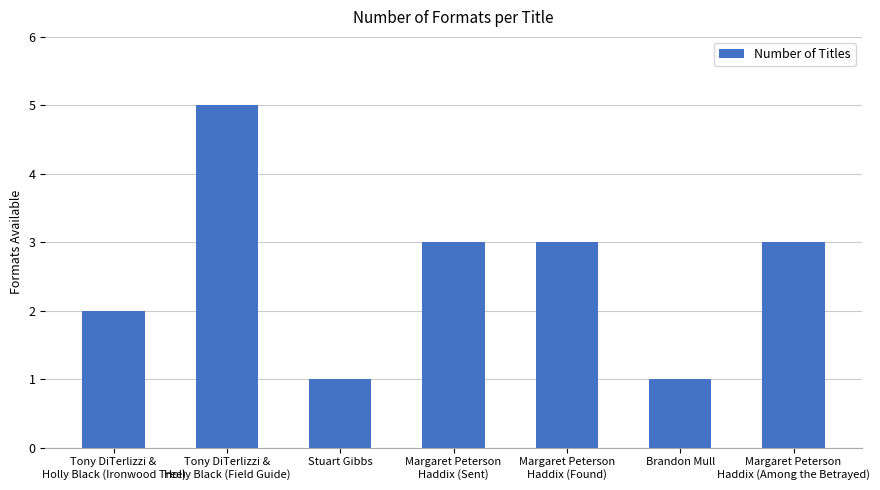

How many data points are less than 3?

3